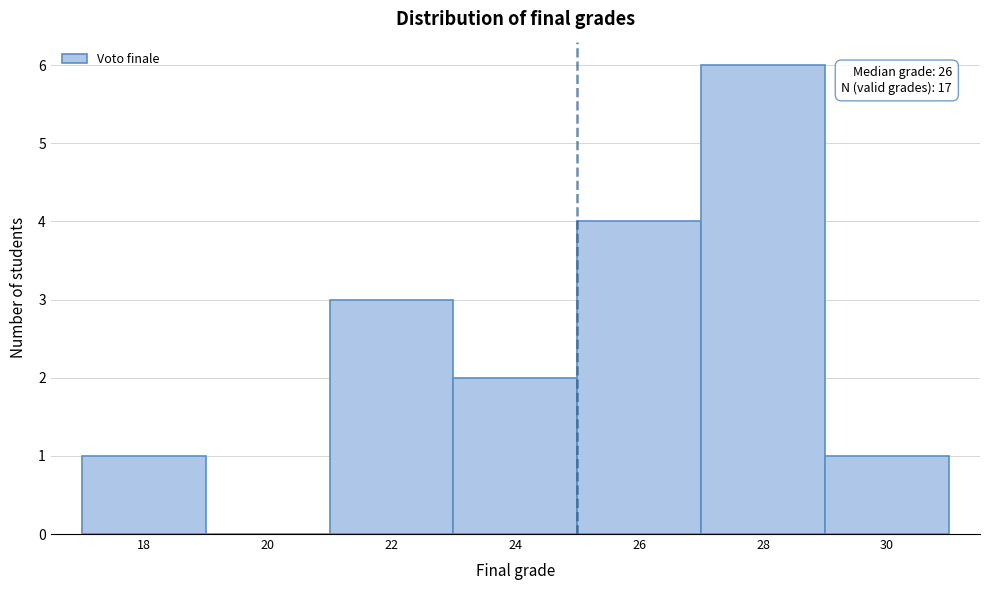

Reading left to right, what are all the values shown in this chart?

18=1	20=0	22=3	24=2	26=4	28=6	30=1